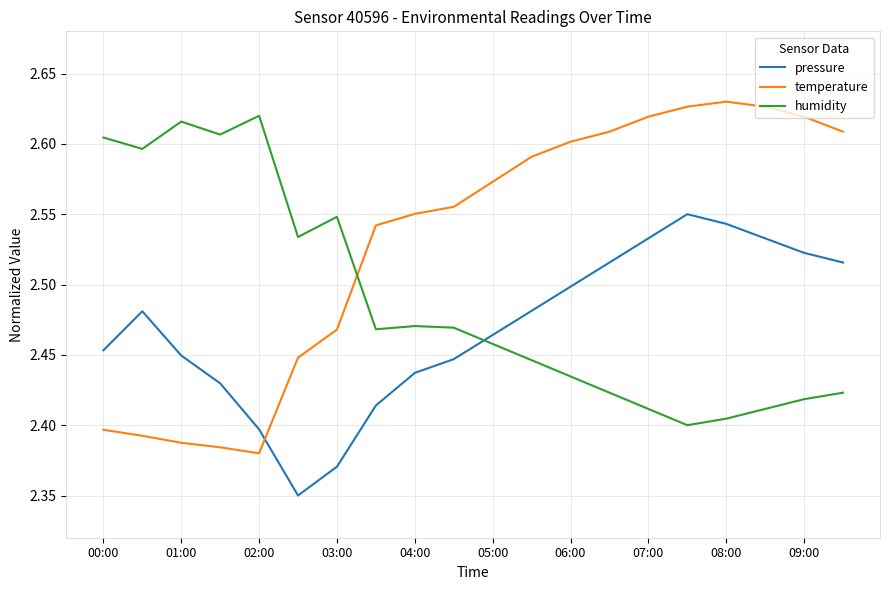

Which series has the largest range (max minus min)?

temperature